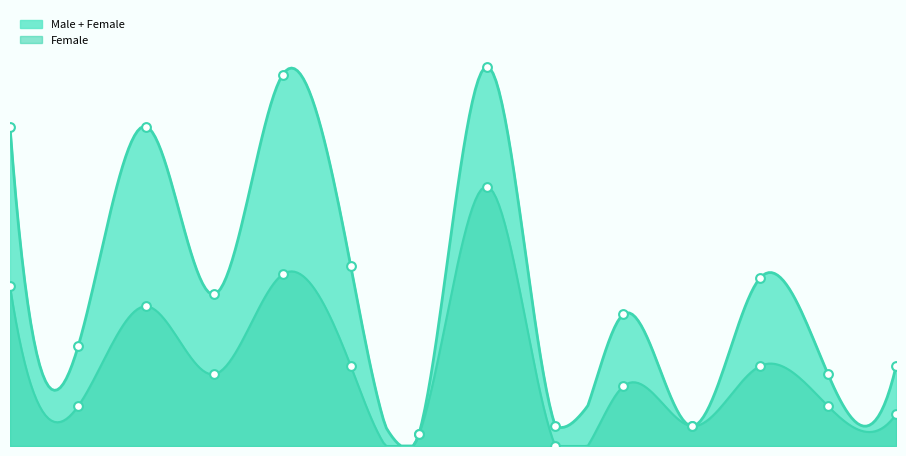

Is the value of Female points at 1 greater than the value of Total (Male+Female) at 10?

Yes